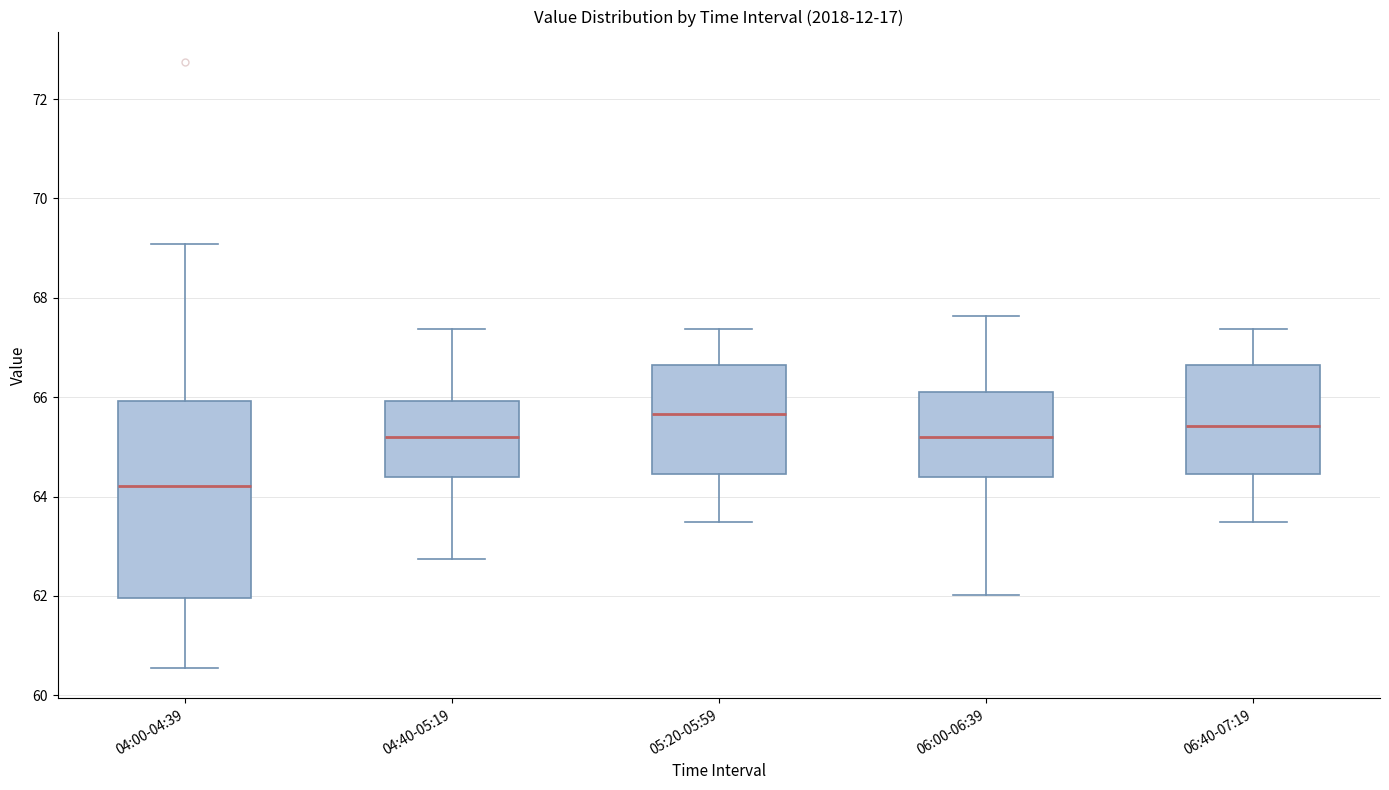

Which box has the highest median line?

05:20-05:59